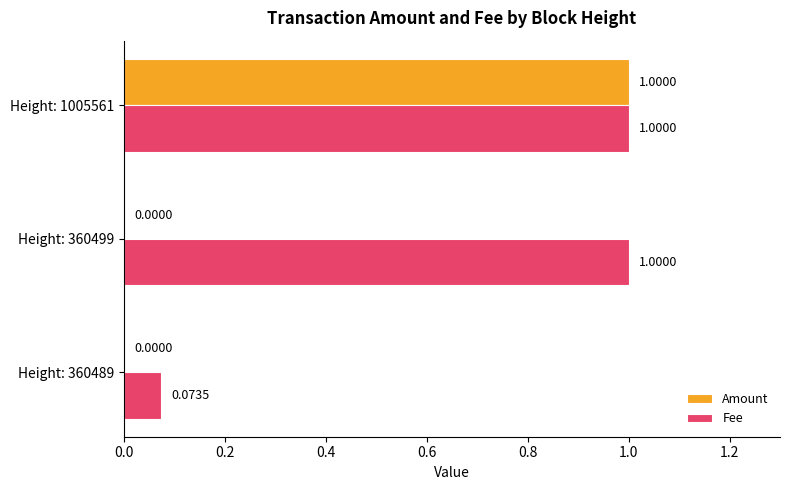

What is the sum of the Fee values at Height: 360499 and Height: 360489?

1.1